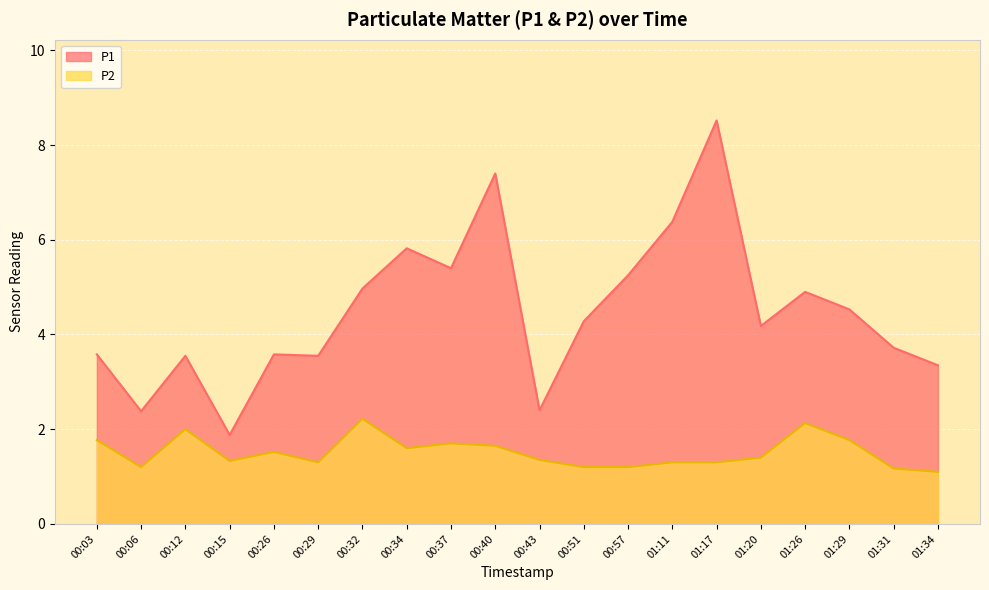

How many lines are shown in the chart?

2